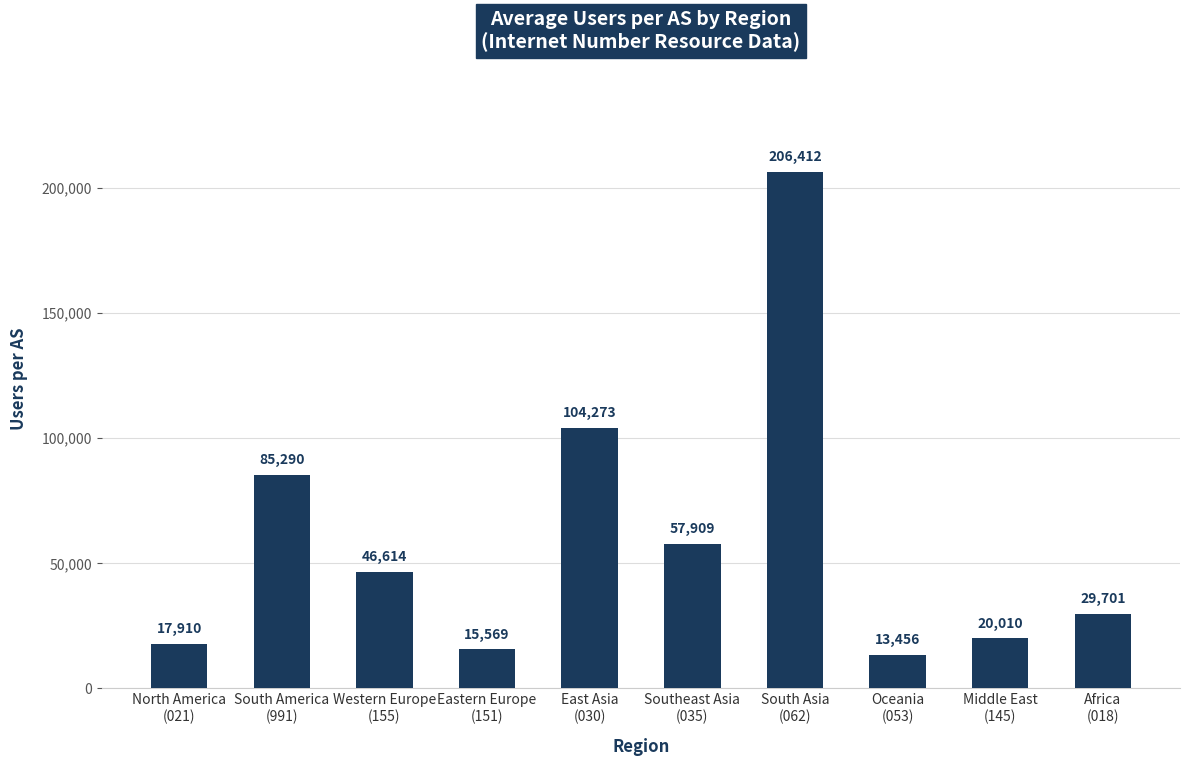

Which label corresponds to the smallest value in the chart?

Oceania
(053)